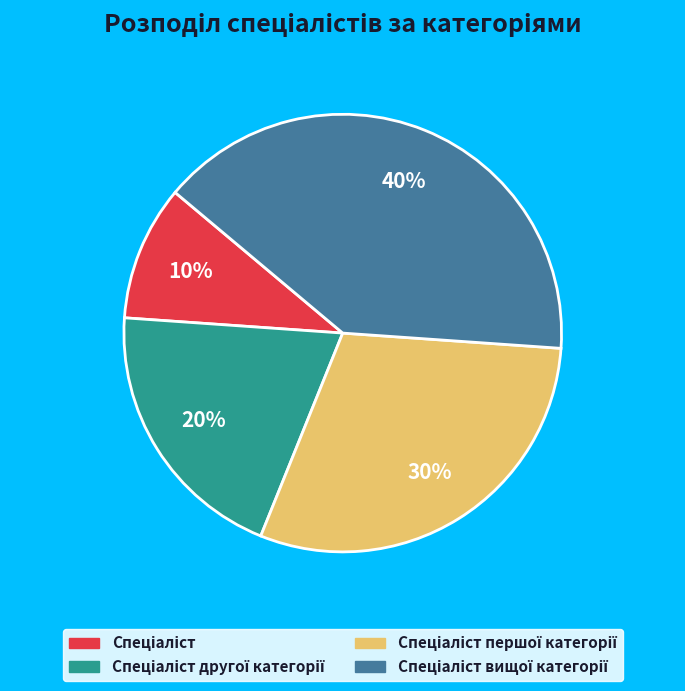

How many slices are in this pie chart?

4